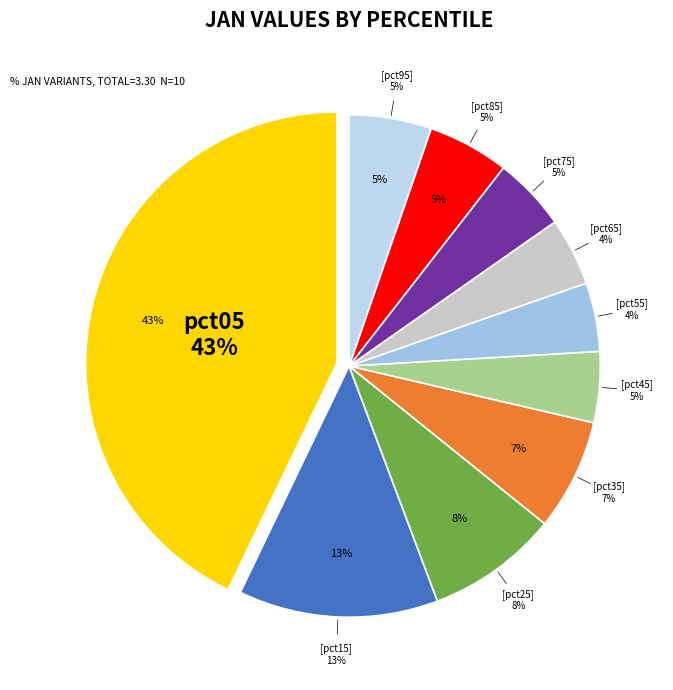

Is it true that pct65 is 4% of the pie?

True